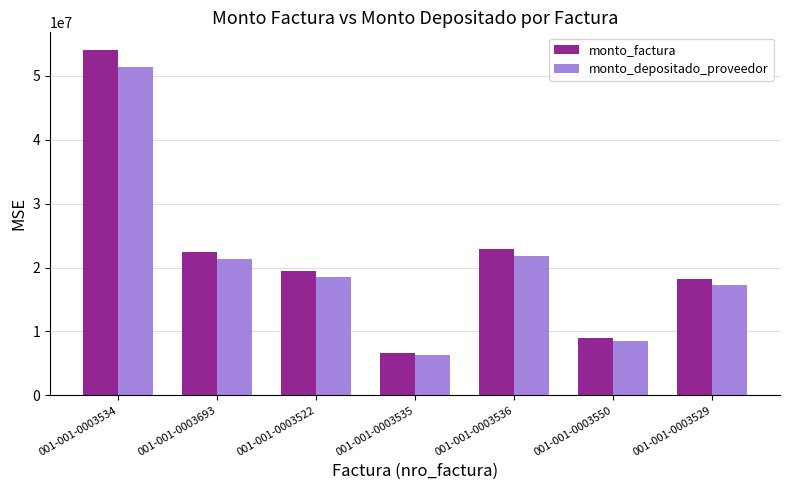

Are the bars horizontal?

No